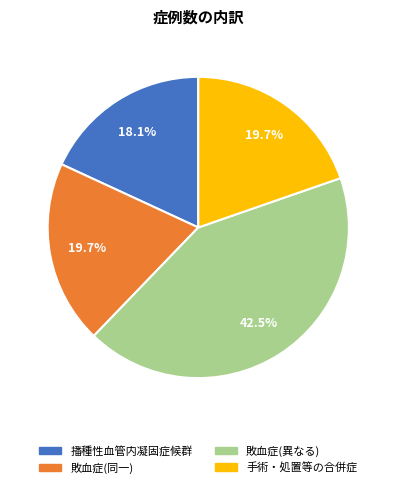

To the nearest percent, what percentage of the pie is 播種性血管内凝固症候群?

18%